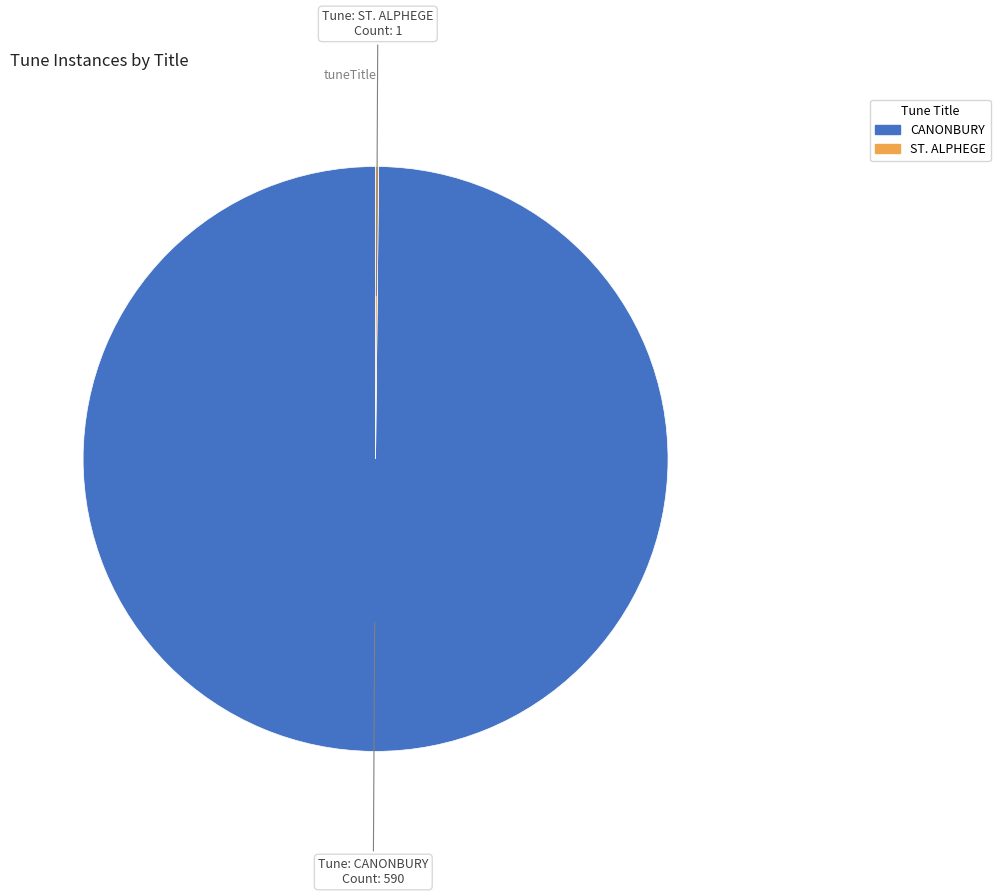

Is CANONBURY the majority of the pie?

Yes